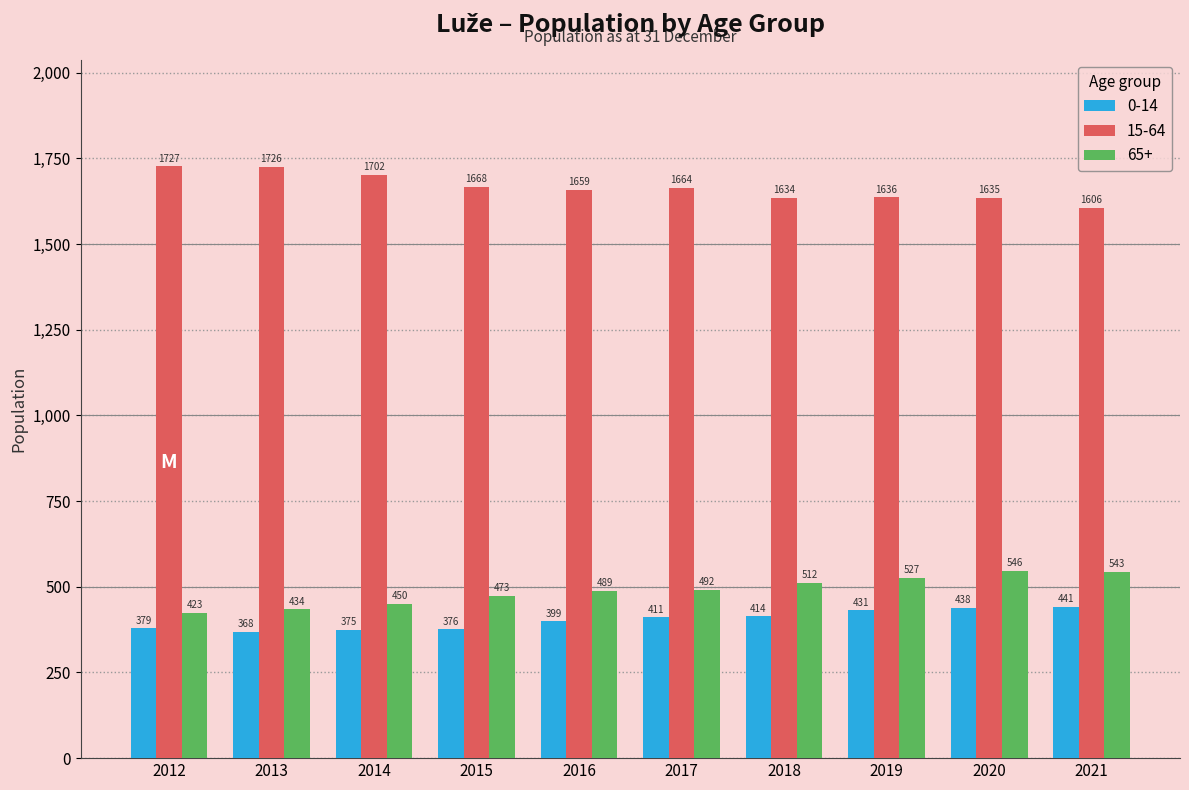

Which series has the largest total across all categories?

15-64